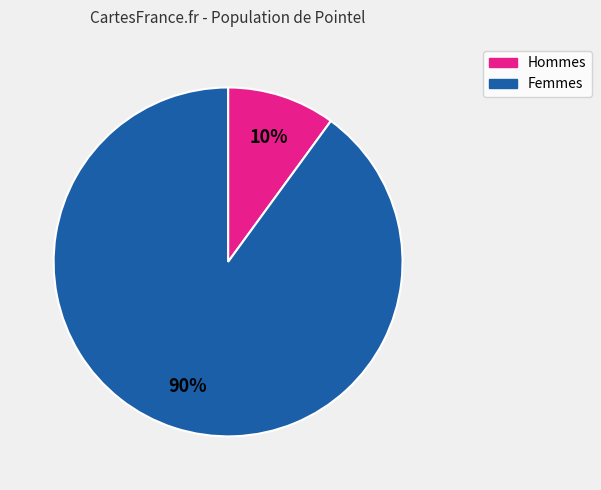

Count the number of slices in the pie.

2